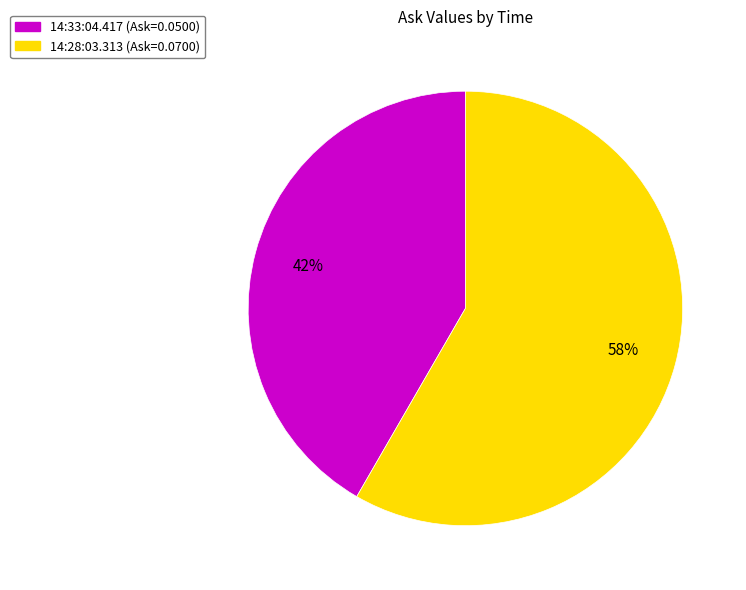

True or false: 14:28:03.313 accounts for 53% of the total.

False